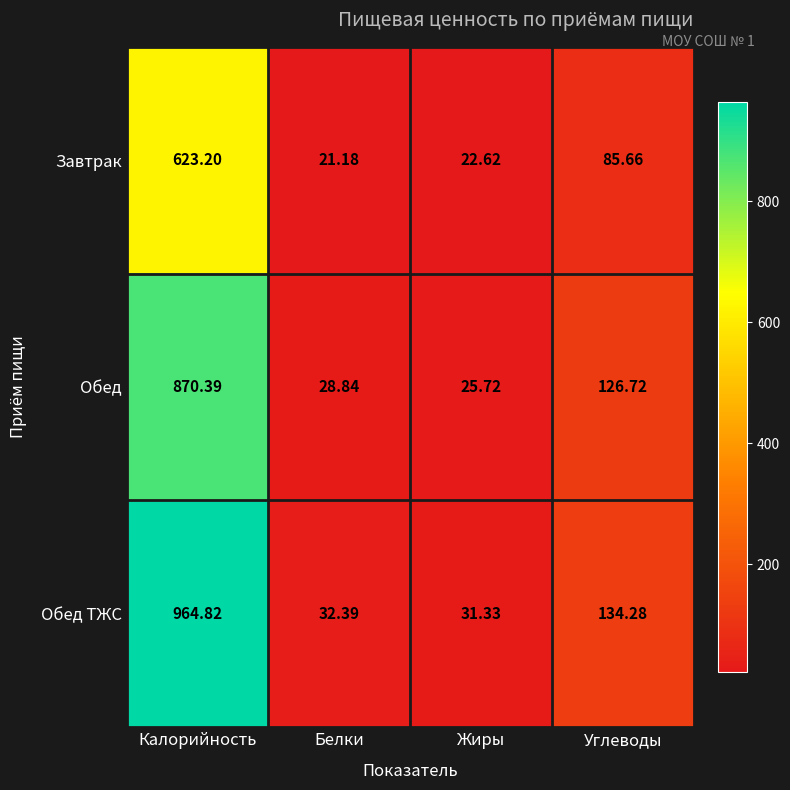

List the labels in order of Обед value, smallest first.

Жиры, Белки, Углеводы, Калорийность